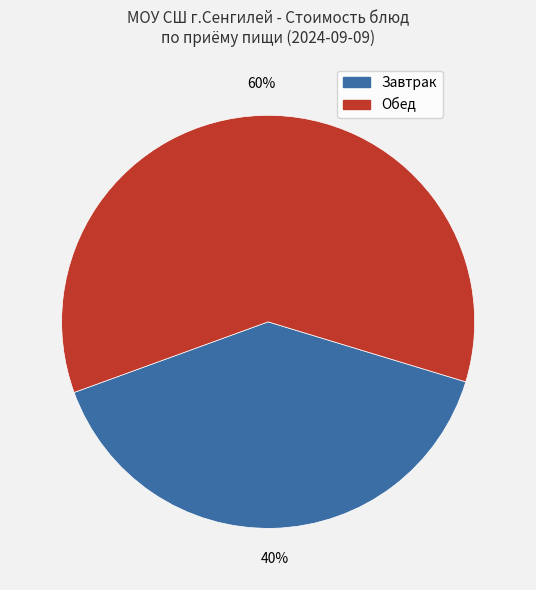

Does any single category account for the majority?

Yes